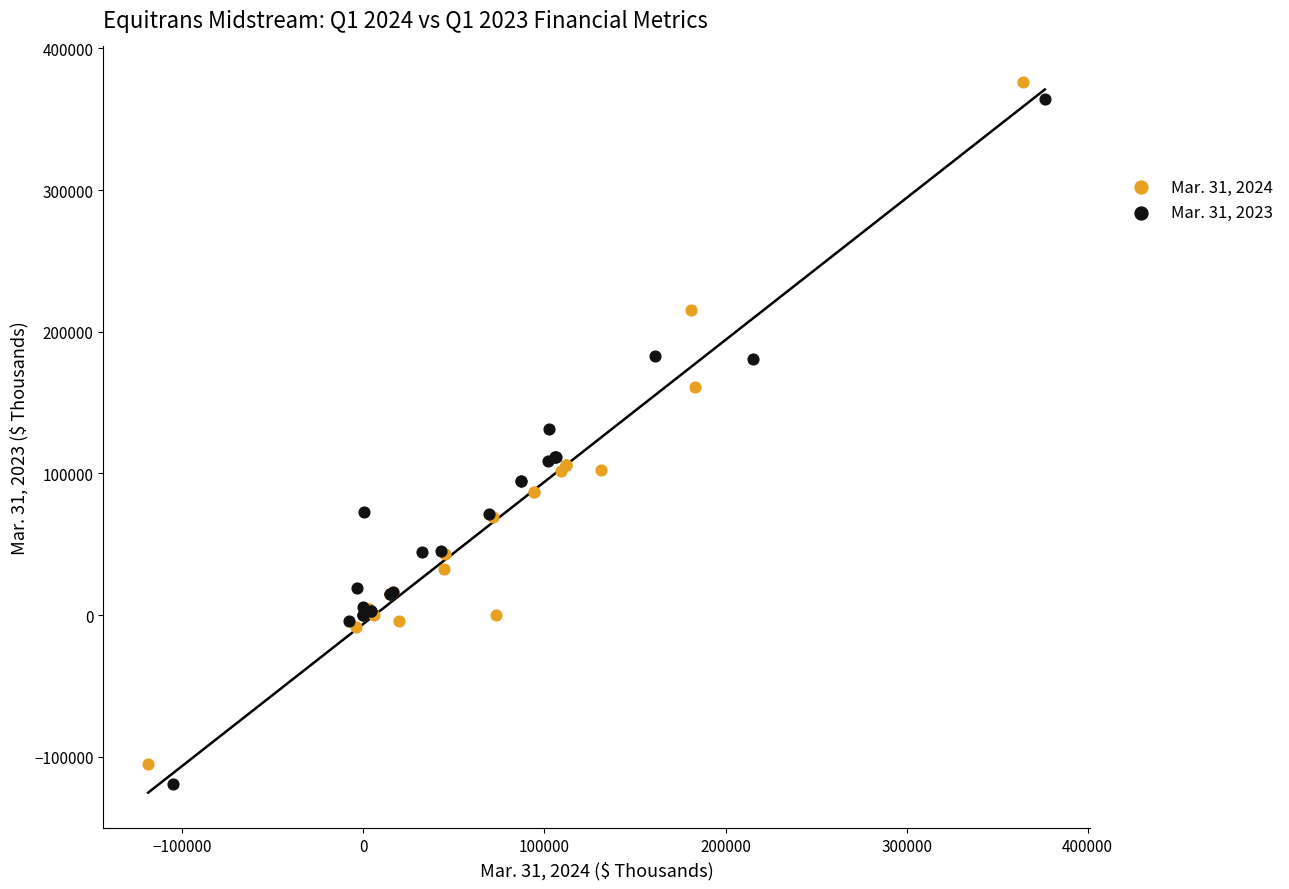

Which series has the largest Y range (max minus min)?

Mar. 31, 2023